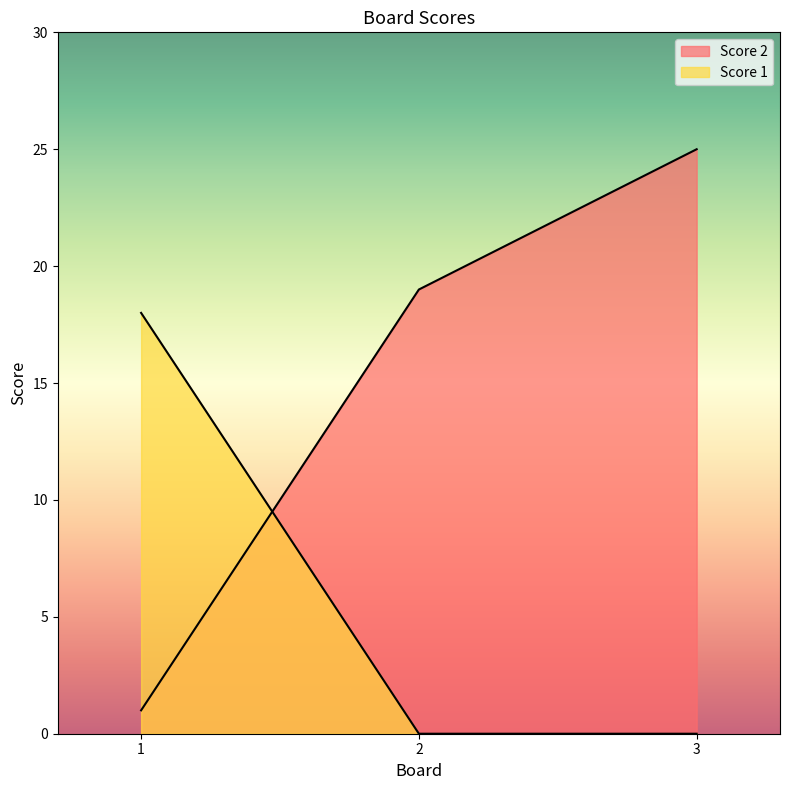

Reading left to right, extract all data points from this chart.

Score 2: 1	19	25
Score 1: 18	0	0